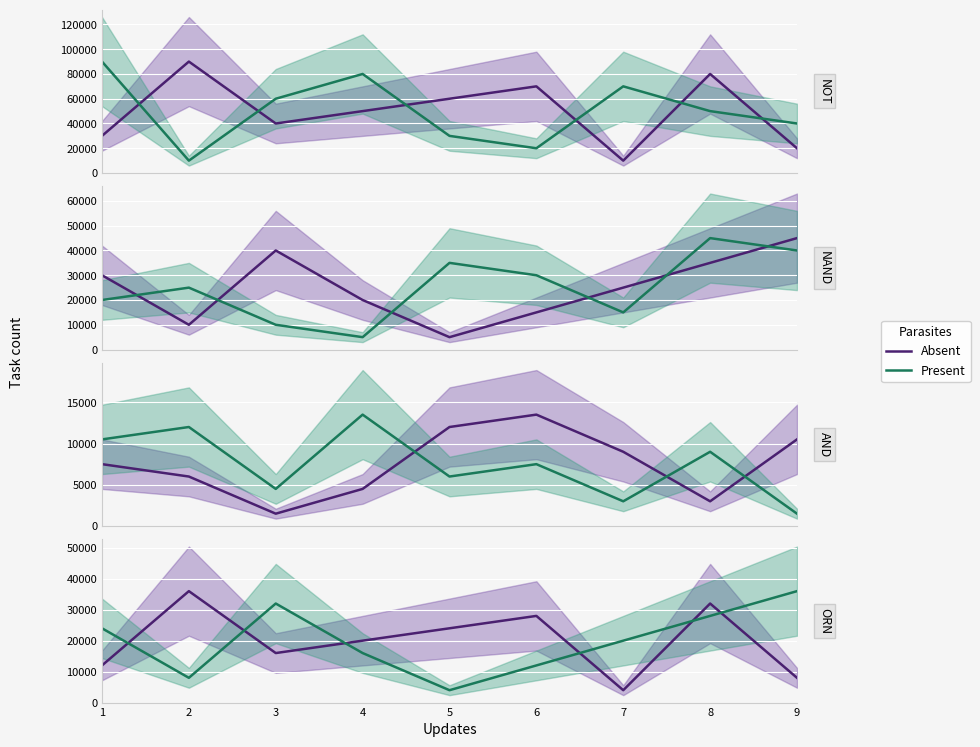

What is the lowest value of the Absent series?

10000